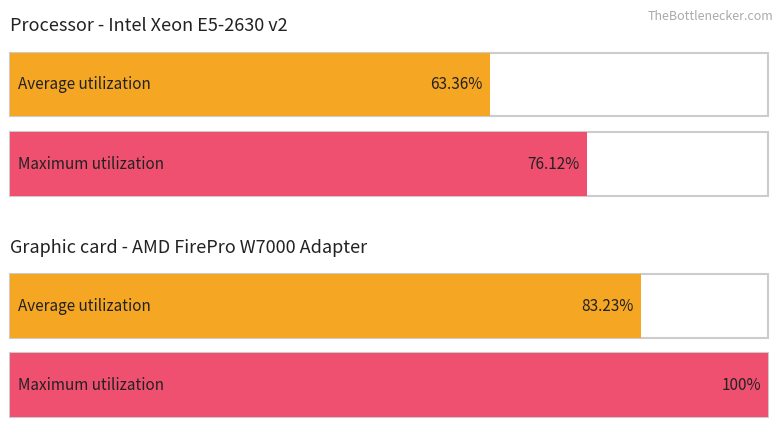

Which series has the widest spread of values?

Maximum utilization